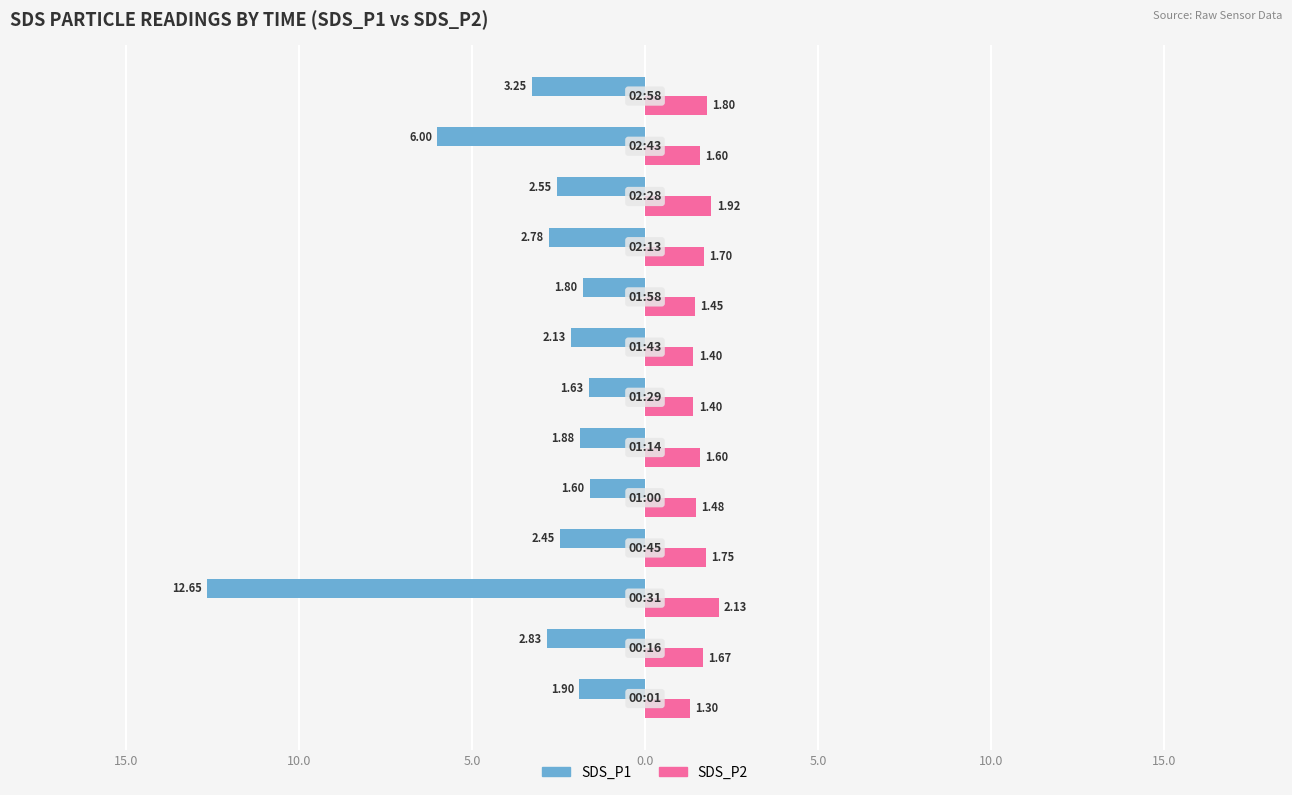

What are all the series names shown in the legend?

SDS_P1, SDS_P2